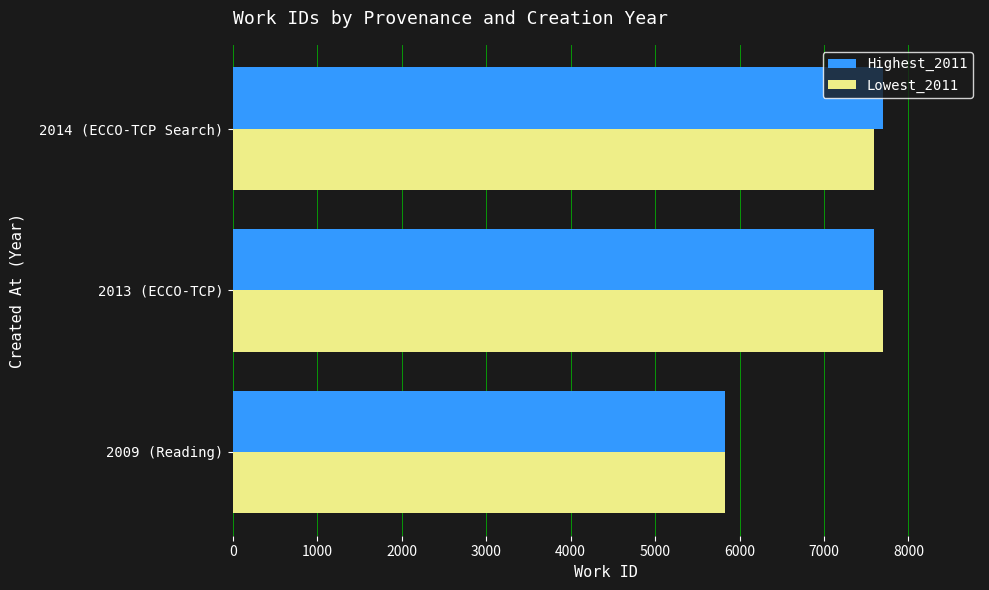

Which category has the lowest value across all series?

2009 (Reading)